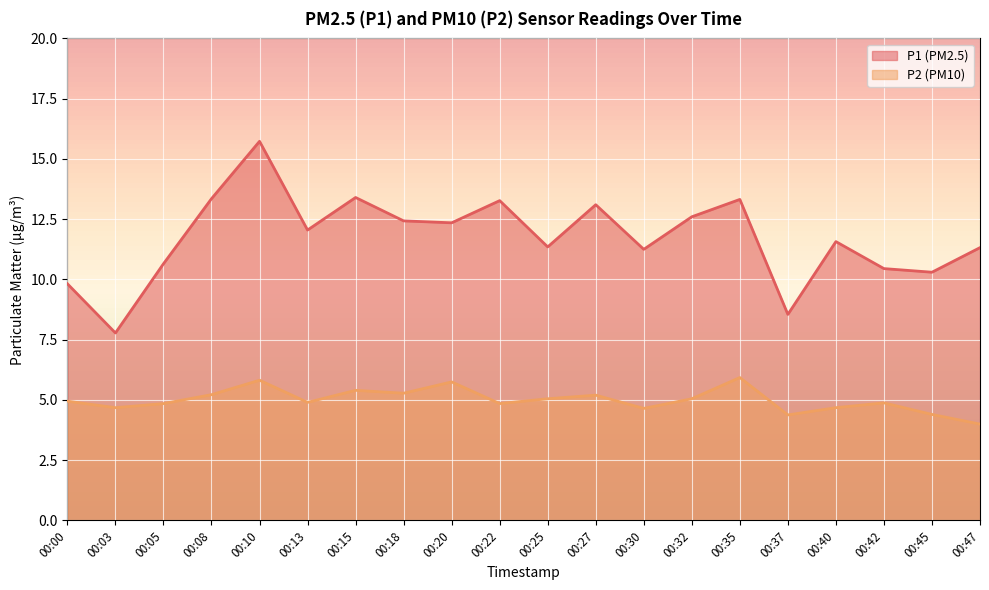

What is the total value across all series at 00:30?

15.9